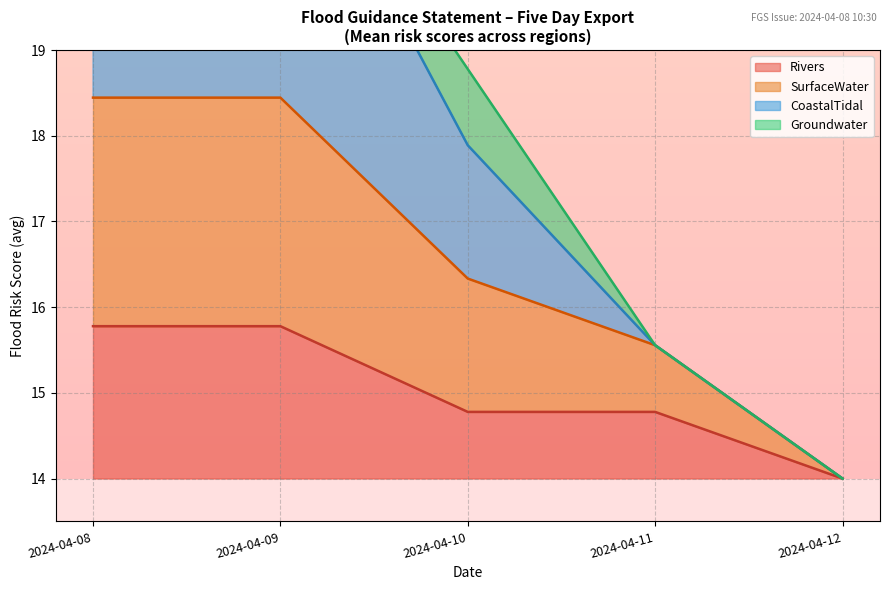

The Rivers series shows 15.8 at 2024-04-08. True or false?

True